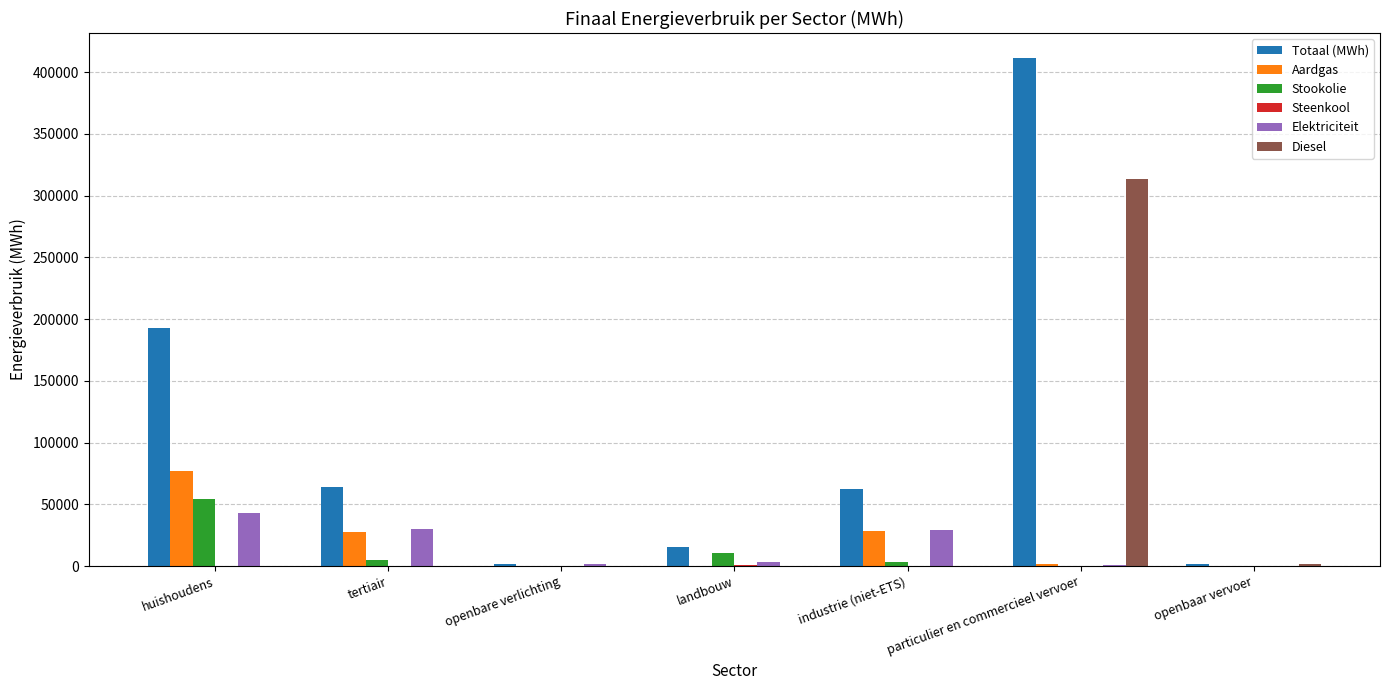

The Aardgas series shows 50705.6 at industrie (niet-ETS). True or false?

False